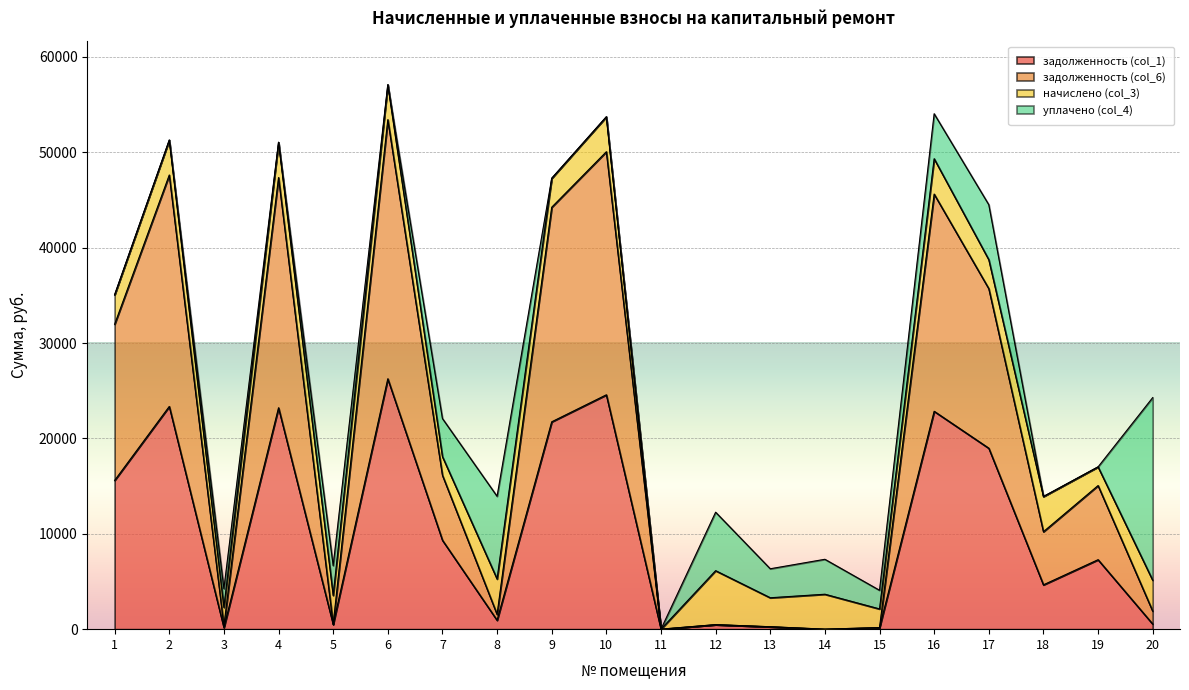

True or false: задолженность (col_6) has more than 2 interior local peaks.

True